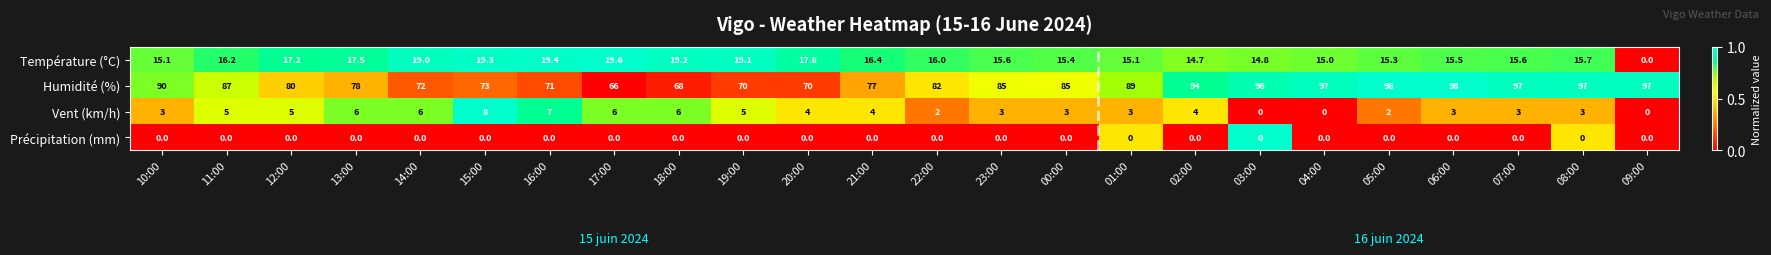

How many distinct data groups are displayed?

4